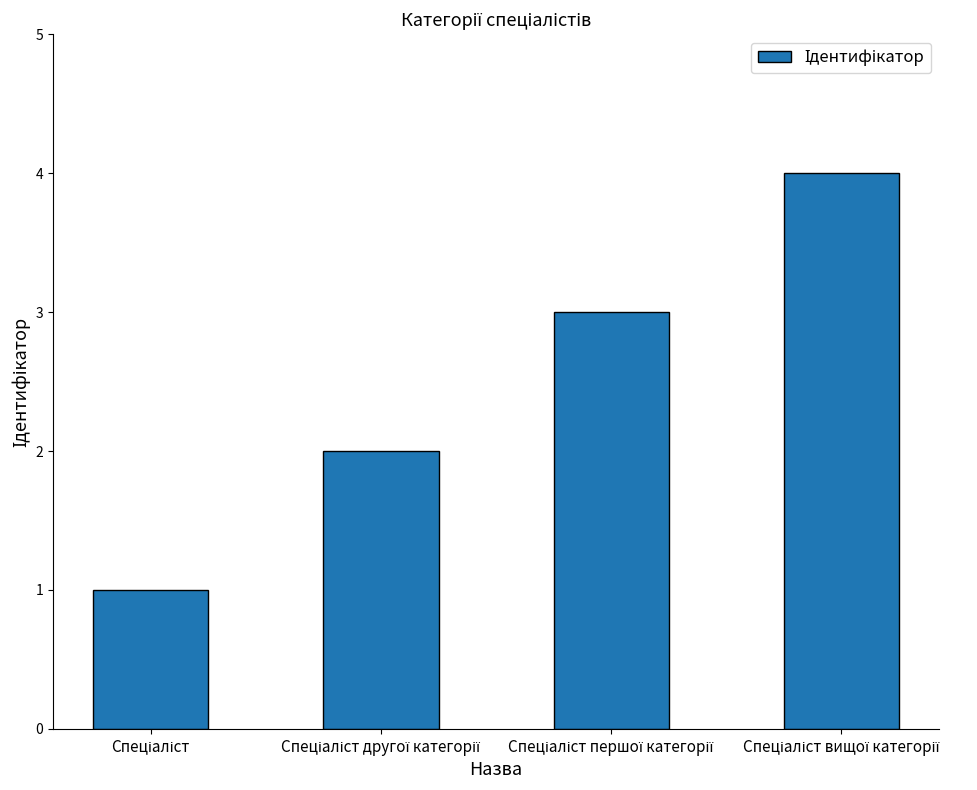

What is the greatest value displayed?

4